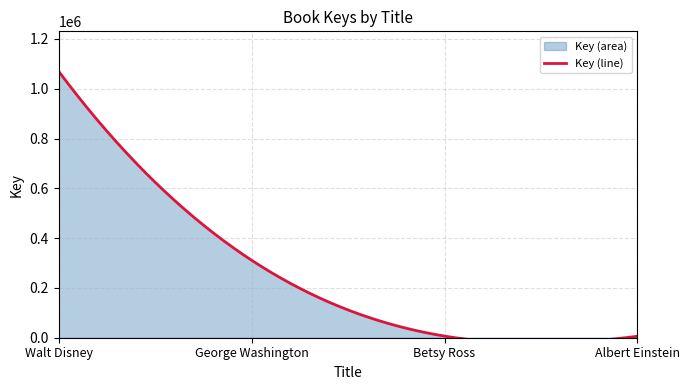

How many data points are above 311315?

1